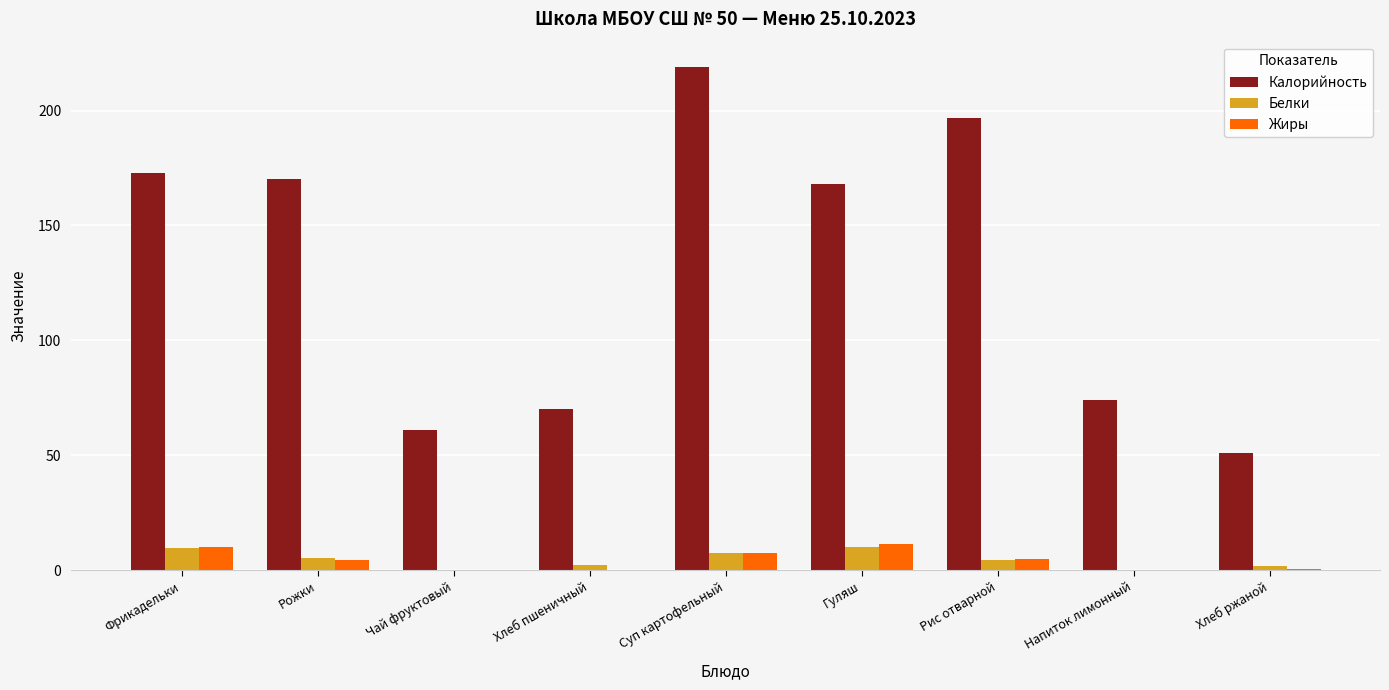

What is the sum of all Калорийность values?

1183.0